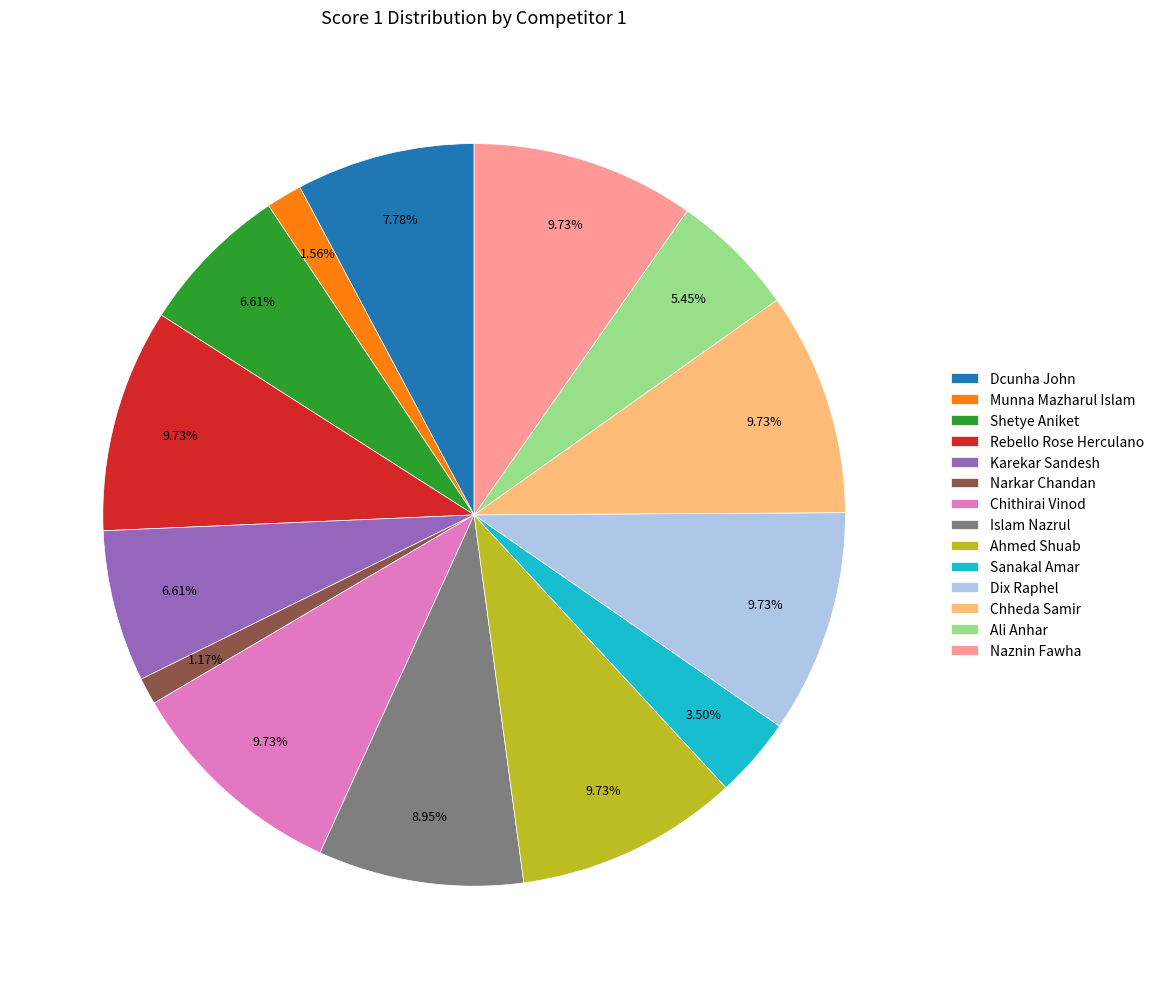

Does Dix Raphel account for over 50% of the chart?

No